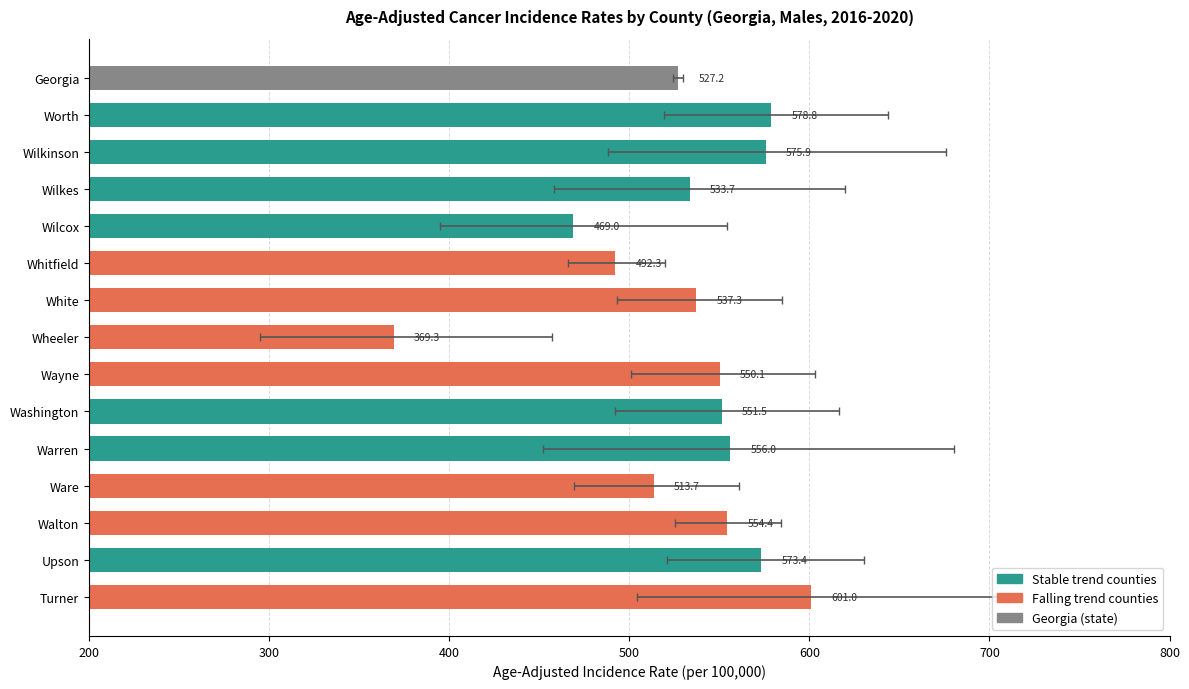

Reading left to right, transcribe all the data shown in this chart.

Age-Adjusted Rate: 527.2	578.8	575.9	533.7	469.0	492.3	537.3	369.3	550.1	551.5	556.0	513.7	554.4	573.4	601.0
Lower 95% CI: 524.4	519.3	488.3	458.3	394.7	465.7	493.2	295.0	500.8	492.3	452.0	469.5	525.4	520.8	504.1
Upper 95% CI: 530.1	643.6	676.0	619.7	554.1	520.1	584.7	457.3	603.2	616.3	680.3	561.0	584.5	630.3	712.1